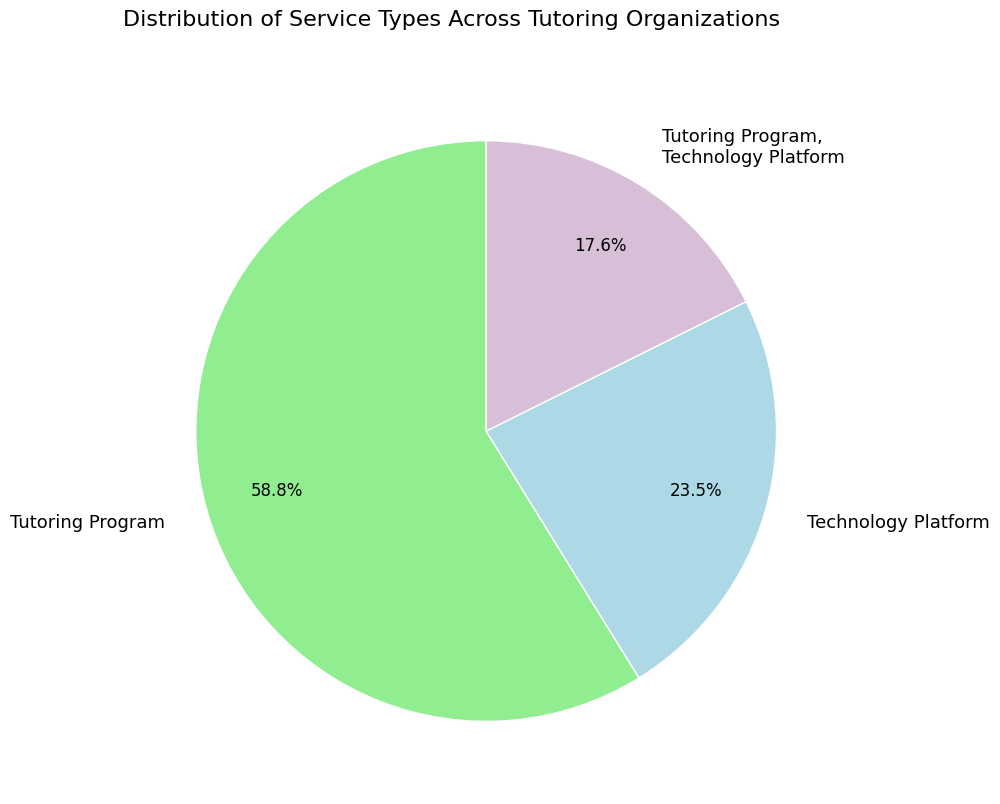

Combined, what portion of the pie is Tutoring Program and Tutoring Program, Technology Platform?

76.5%